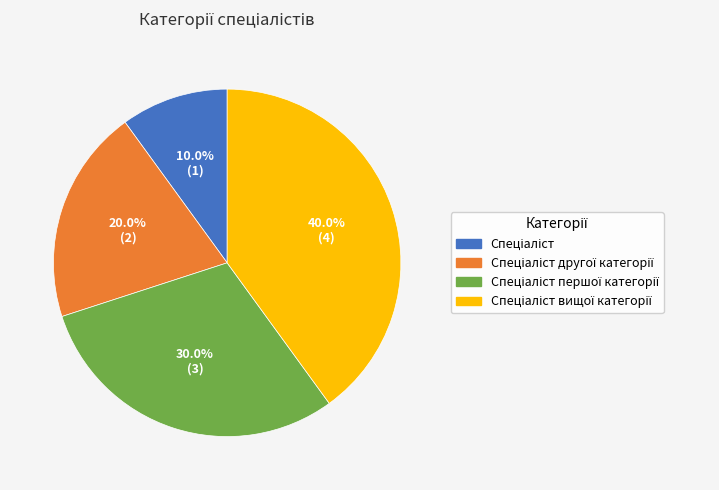

Count the number of slices in the pie.

4